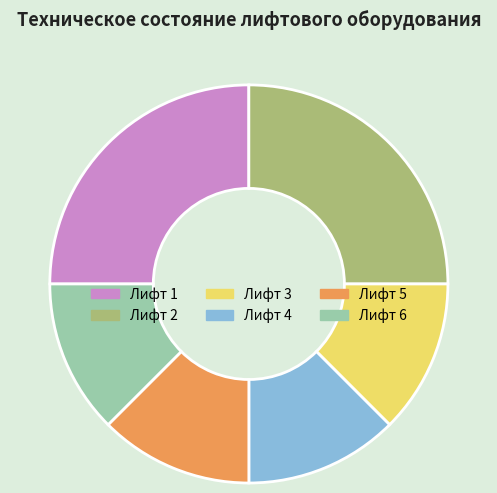

How many slices are in this pie chart?

6